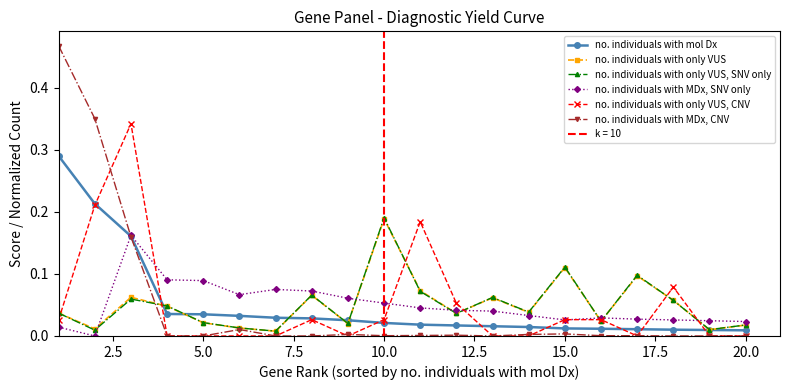

At which label does no. individuals with only VUS, SNV only reach its peak?

10.0